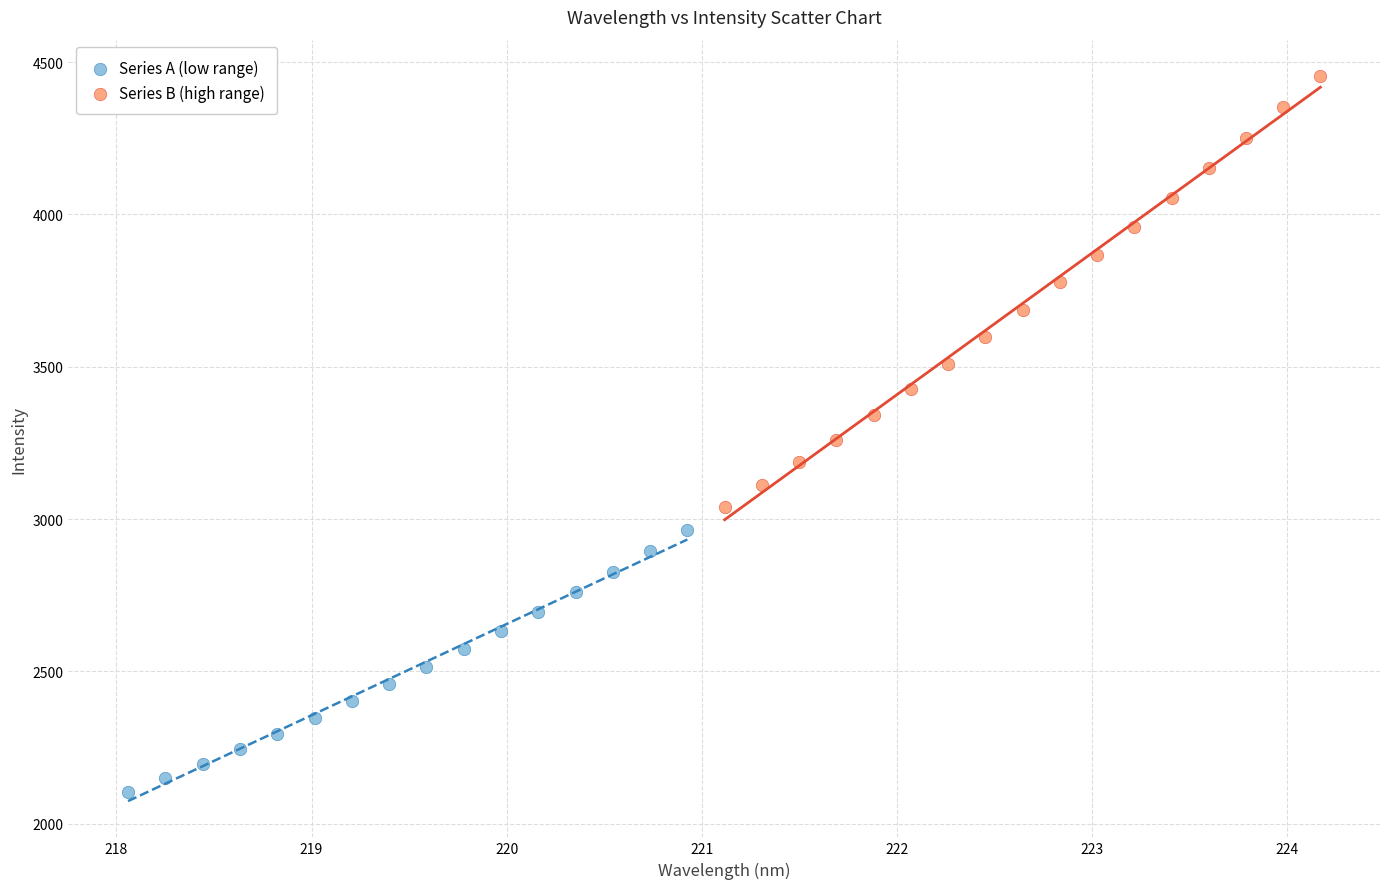

Which series contains the lowest Y value?

Series A (low range)